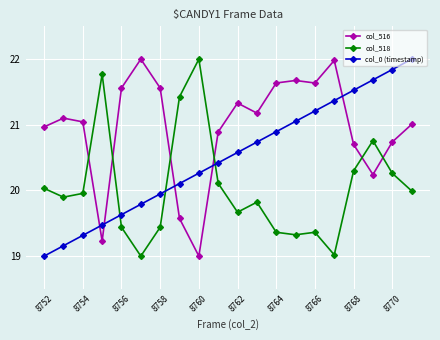

Which series has the largest total across all categories?

col_516